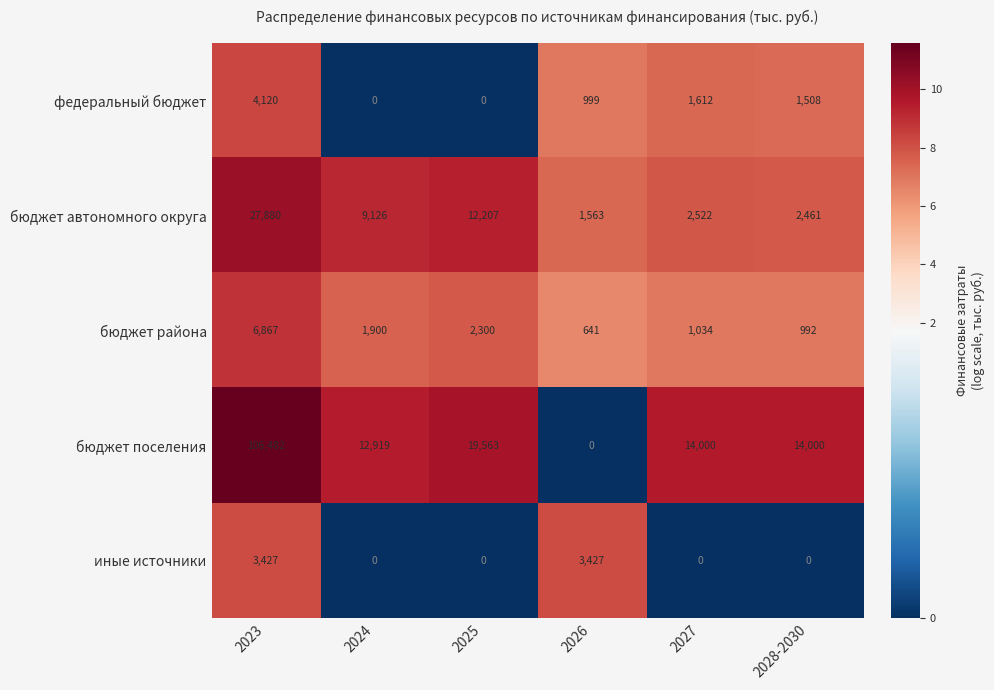

Between 2025 and 2028-2030, which series saw the biggest shift?

бюджет автономного округа